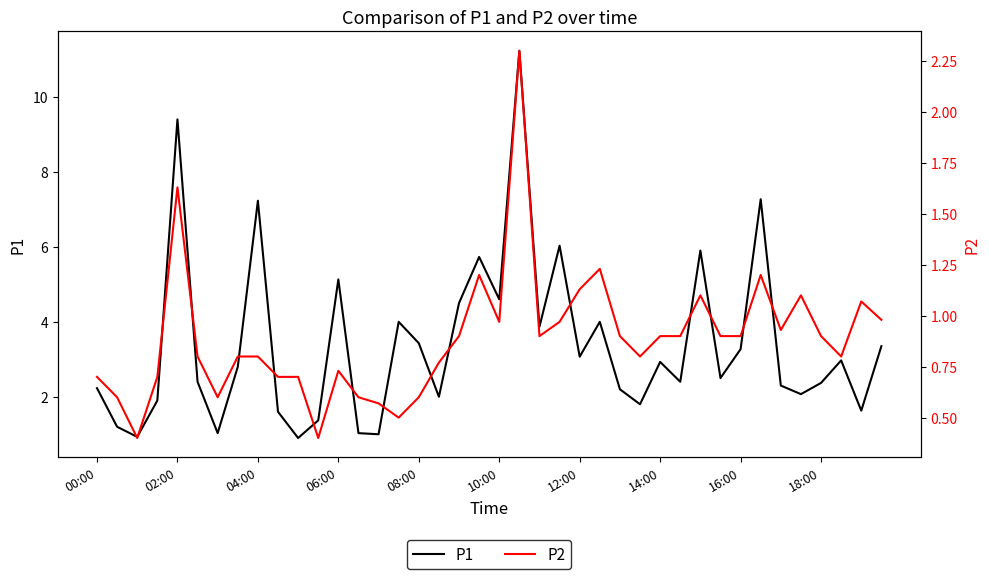

Count the number of categories in the chart.

40